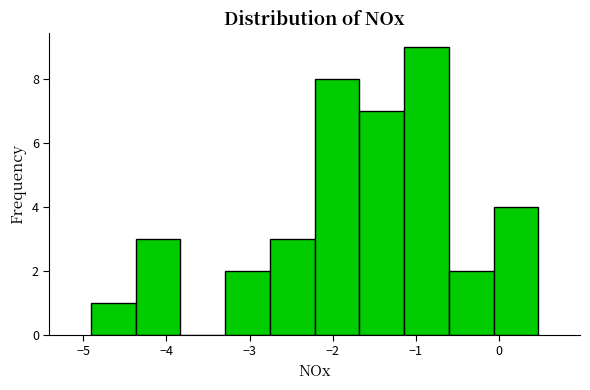

Which range on the x-axis has the tallest bar?

-1.1 to -0.6